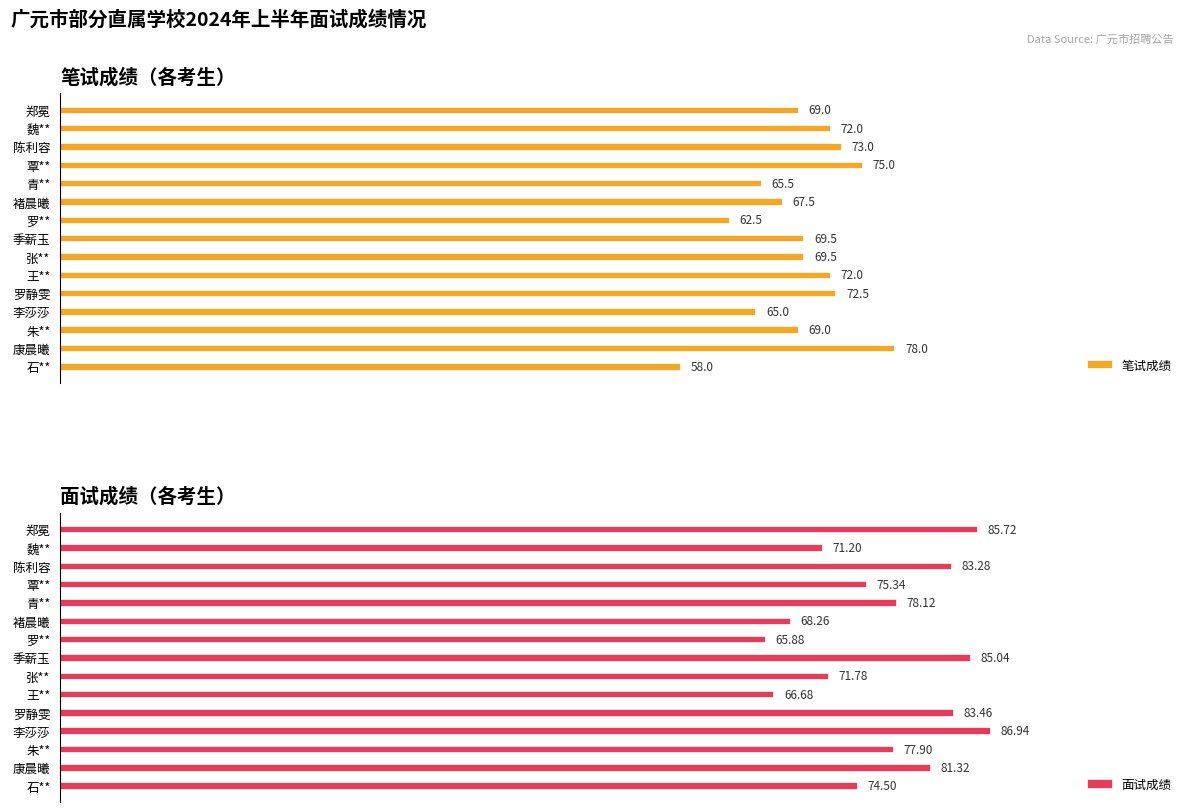

How many categories are shown in the chart?

15